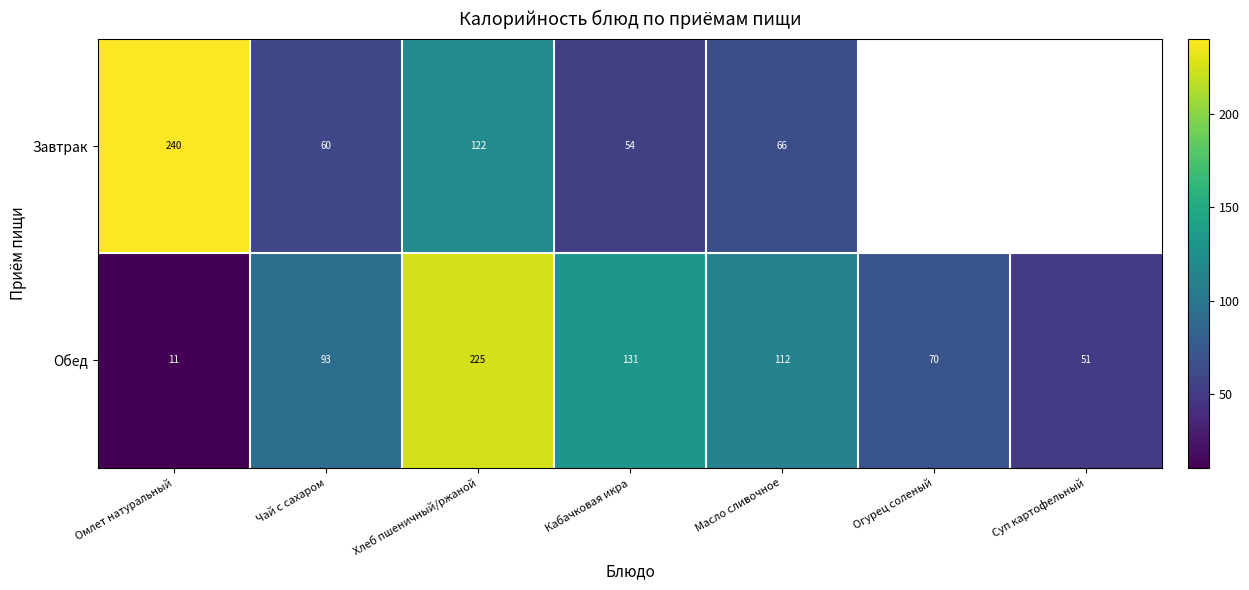

How many distinct data groups are displayed?

2